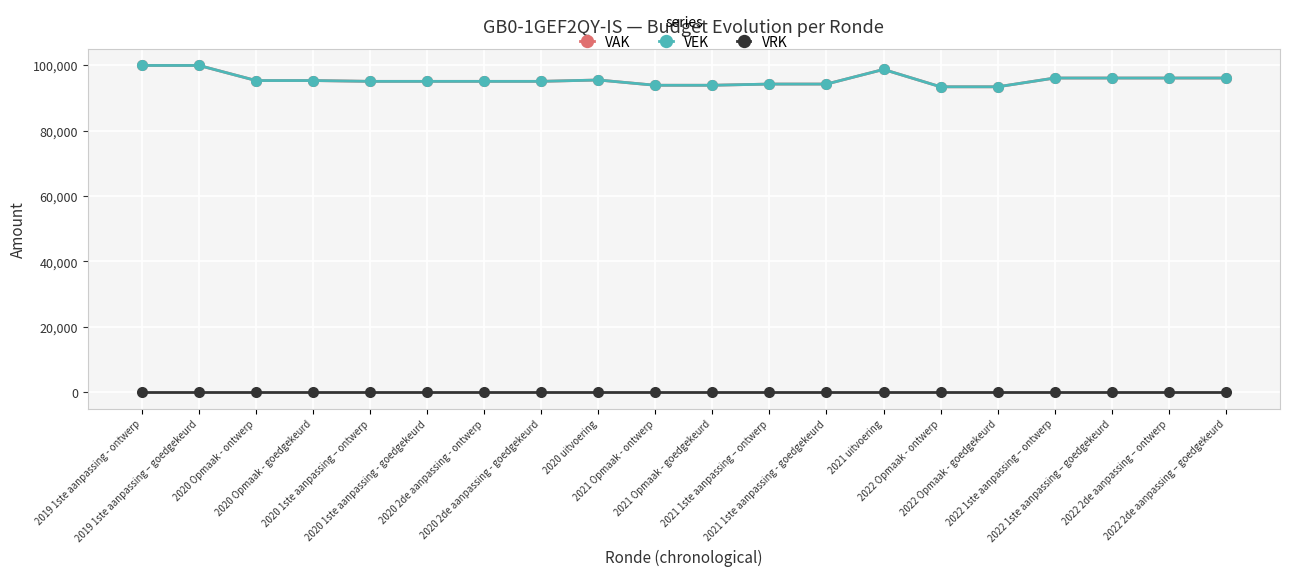

At which label does VEK reach its minimum?

2022 Opmaak - ontwerp